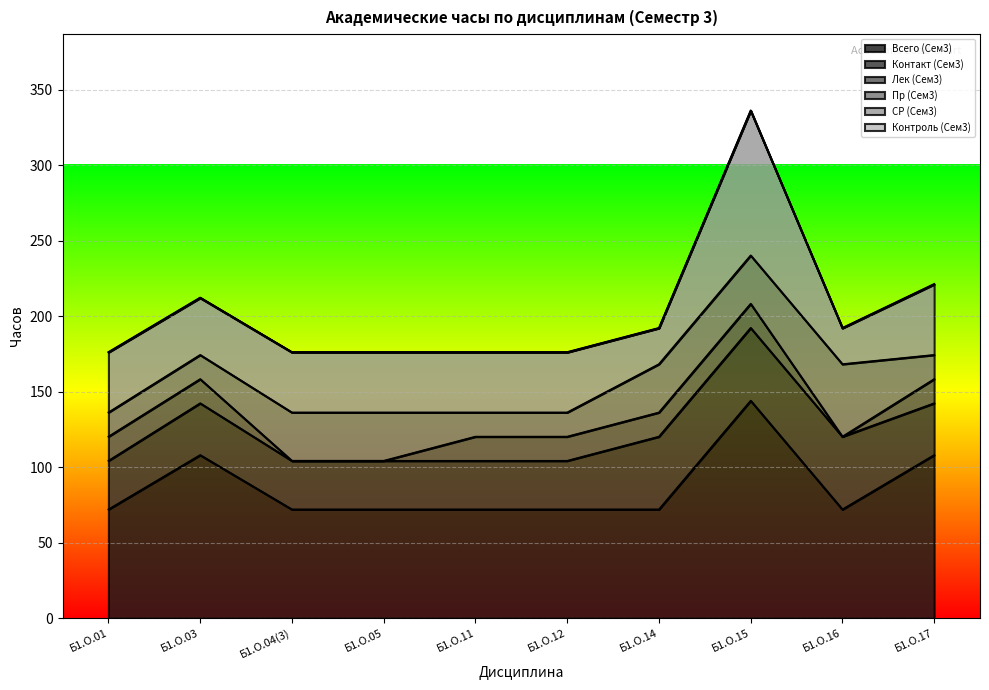

Between Б1.О.11 and Б1.О.14, which is larger?

Б1.О.11